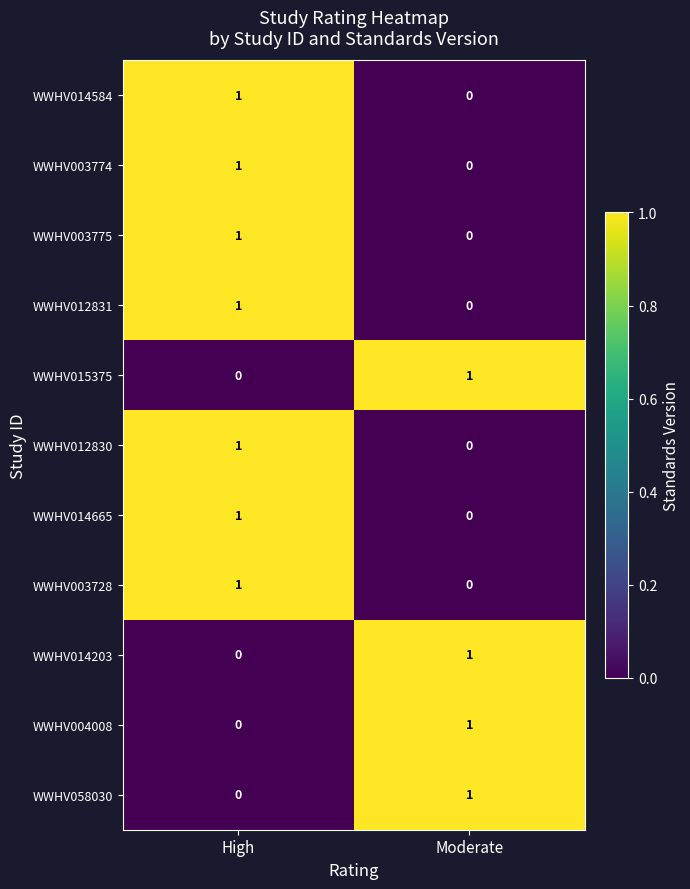

How many positive values does the WWHV003728 series have?

1